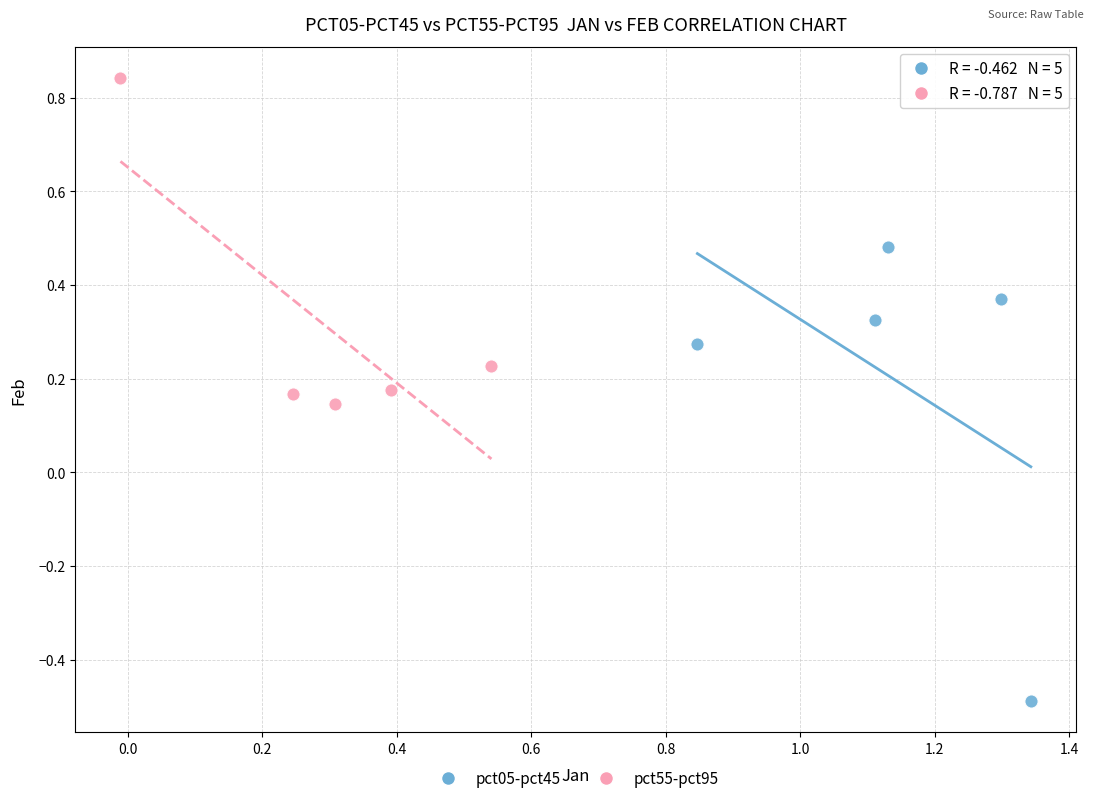

Which series has the widest spread of Y values?

pct05-pct45